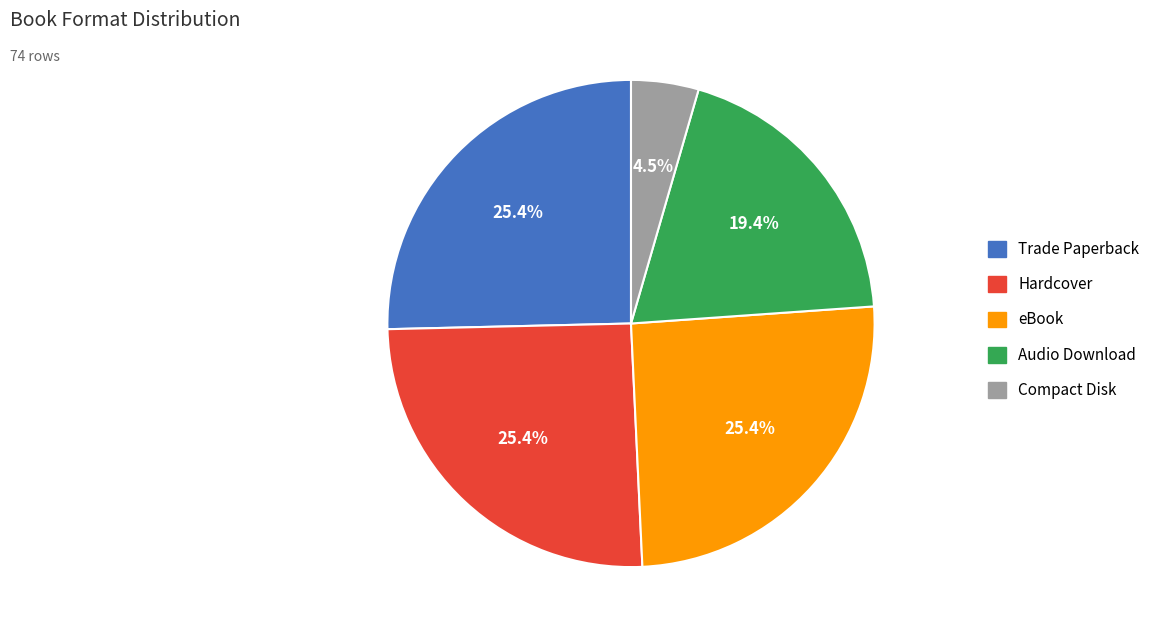

To the nearest percent, what percentage of the pie is Hardcover?

25%